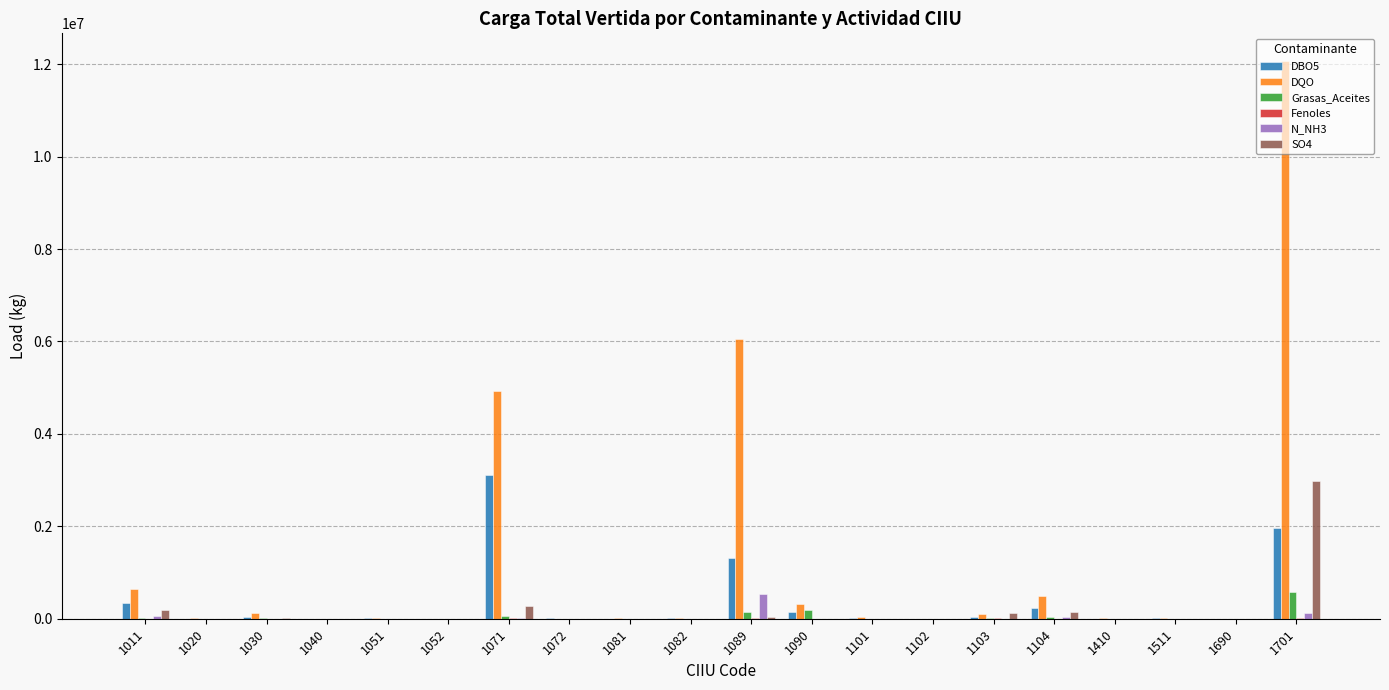

What is the difference between the DBO5 values at 1040 and 1090?

151954.0